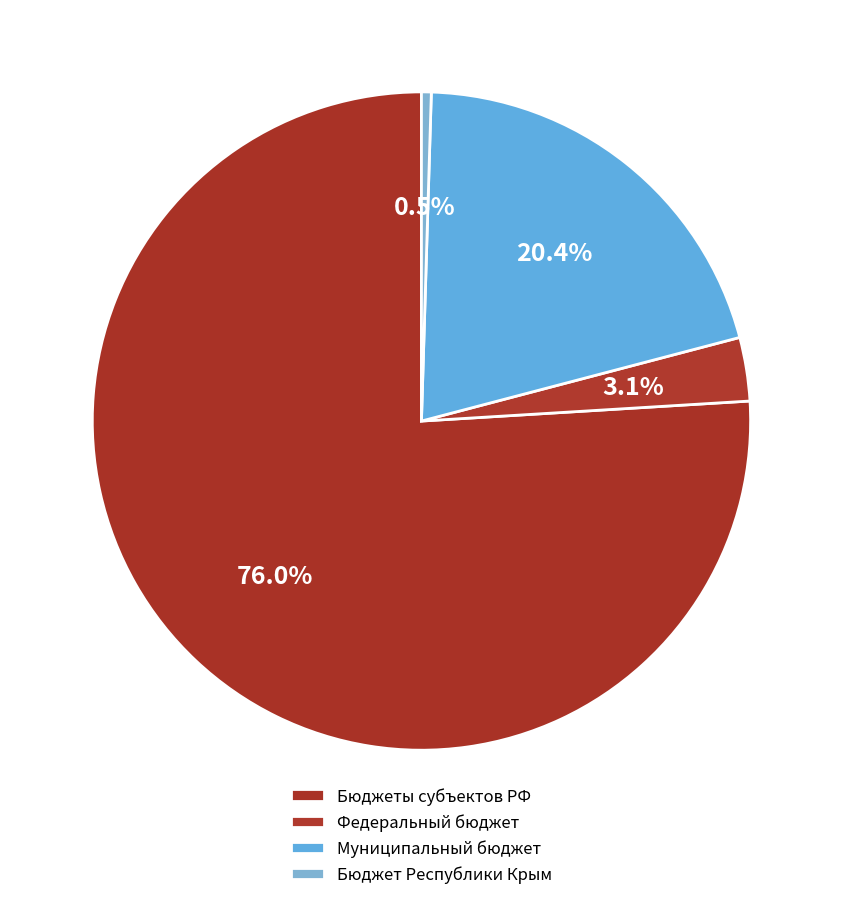

Is there any slice that represents more than half of the pie?

Yes